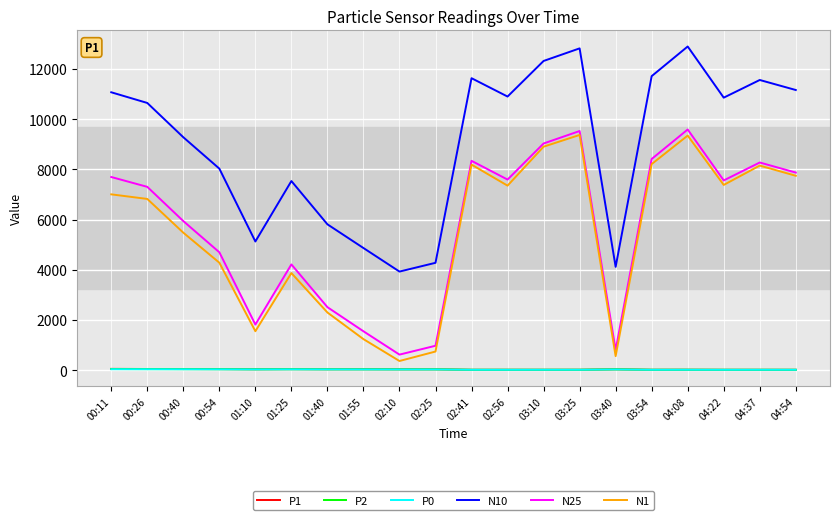

Which series has the largest total across all categories?

N10